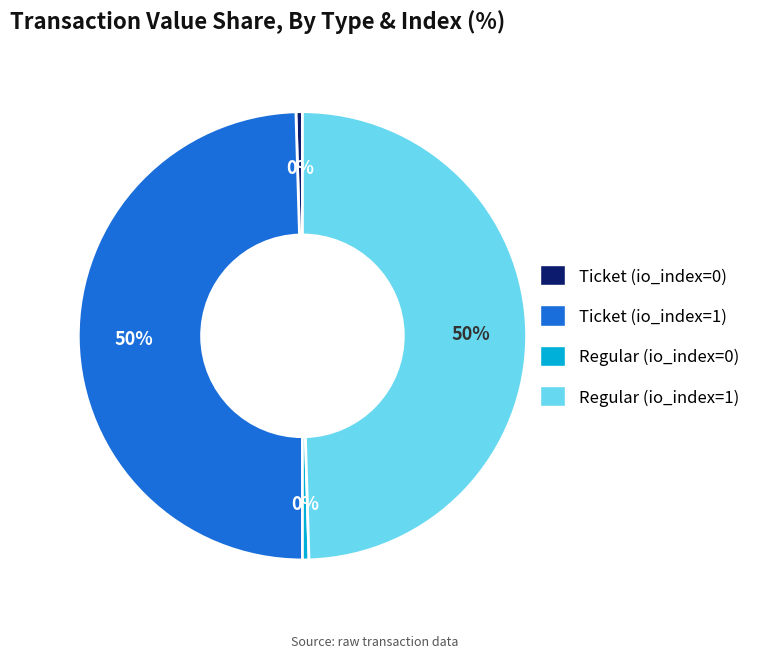

To the nearest percent, what percentage of the pie is Ticket (io_index=1)?

50%